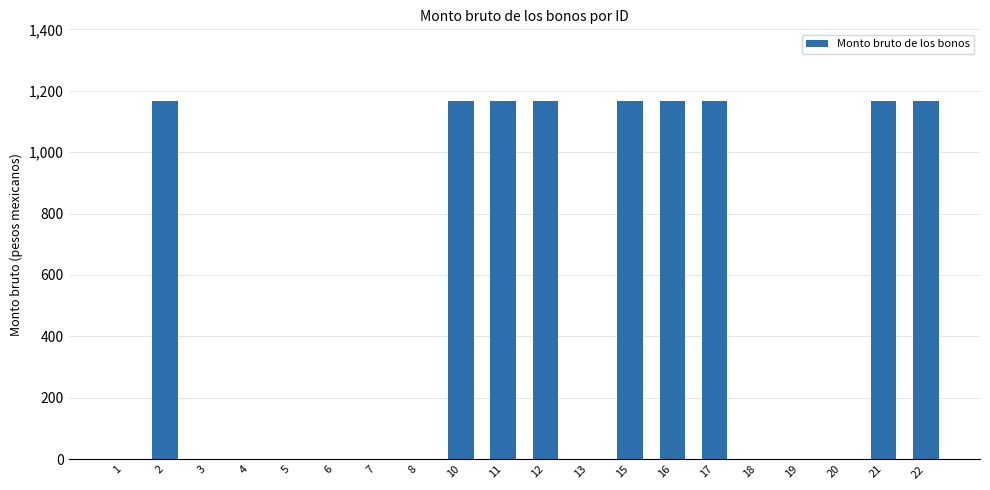

What is the sum of all values?

10503